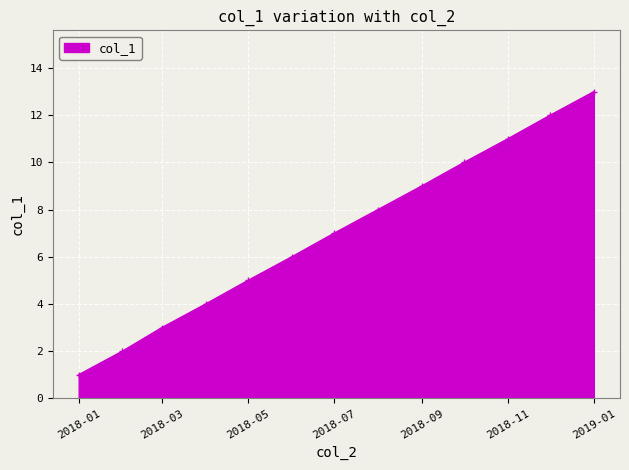

What is the smallest value displayed?

1